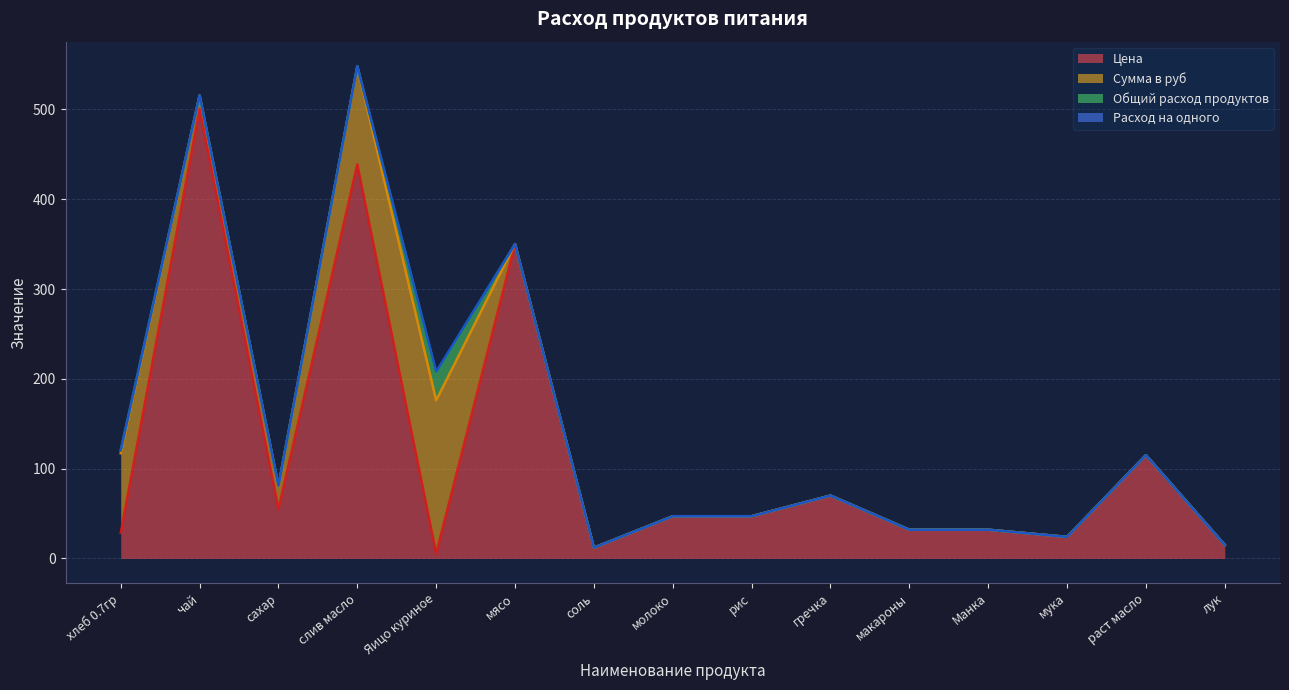

Where is the first local maximum for Расход на одного?

сахар